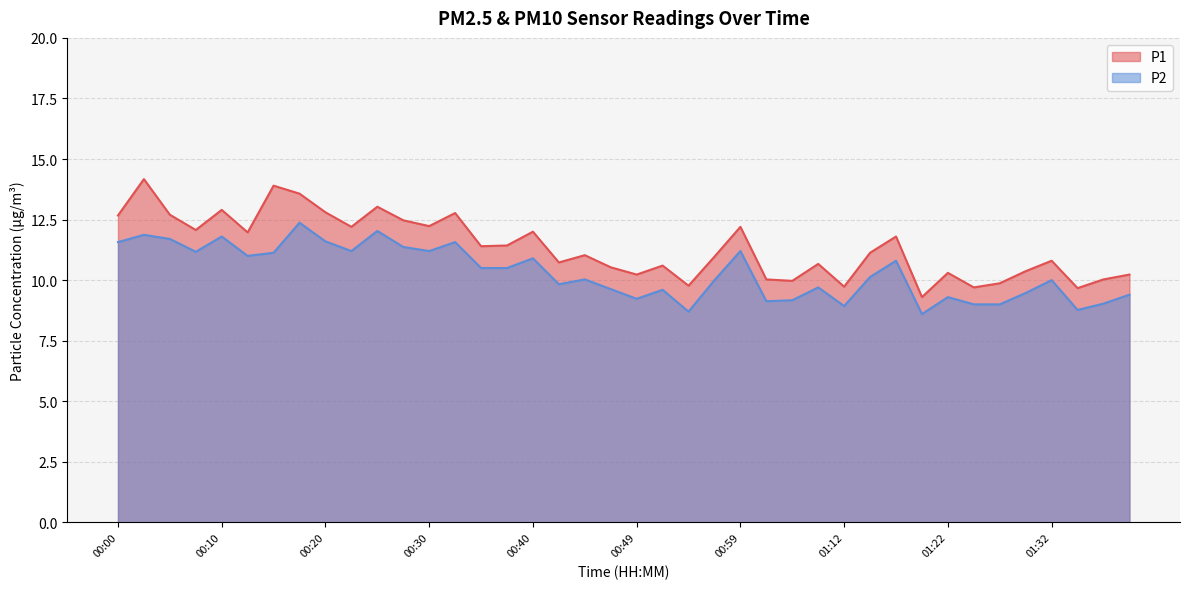

Where is P1 nearest to the value 11?

00:44